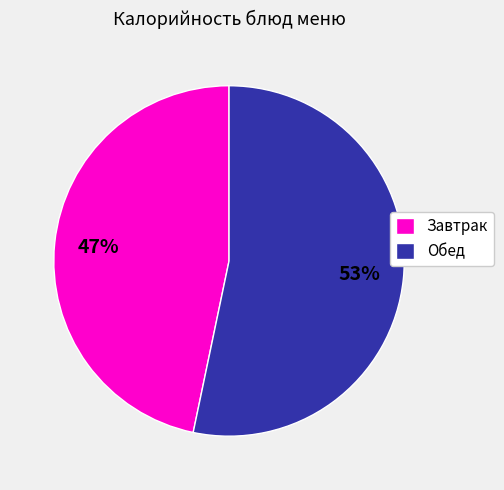

Count the number of slices in the pie.

2